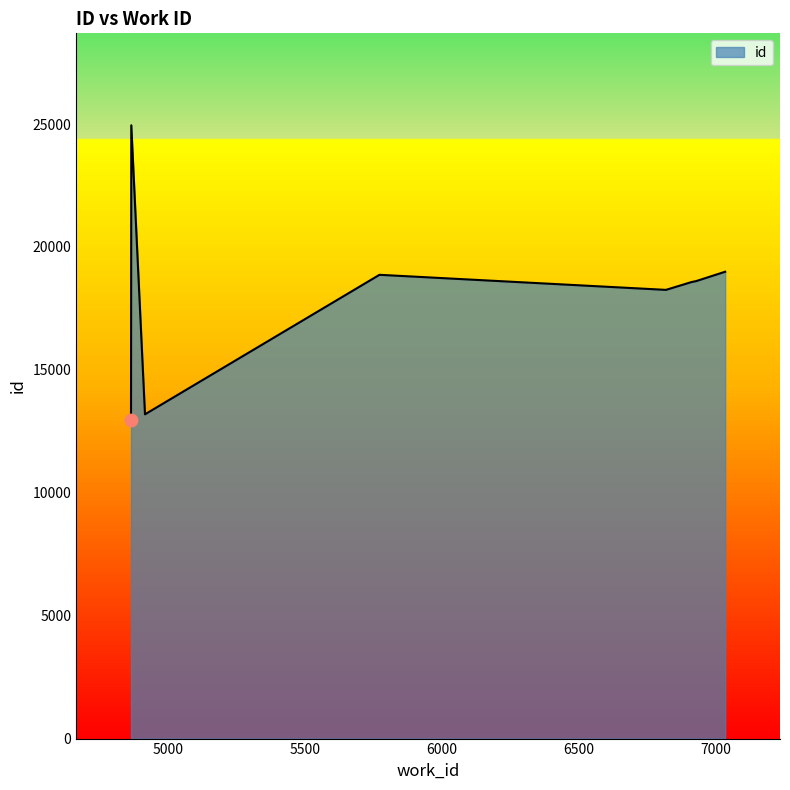

What is the change in value from 5772 to 4867?

+6081